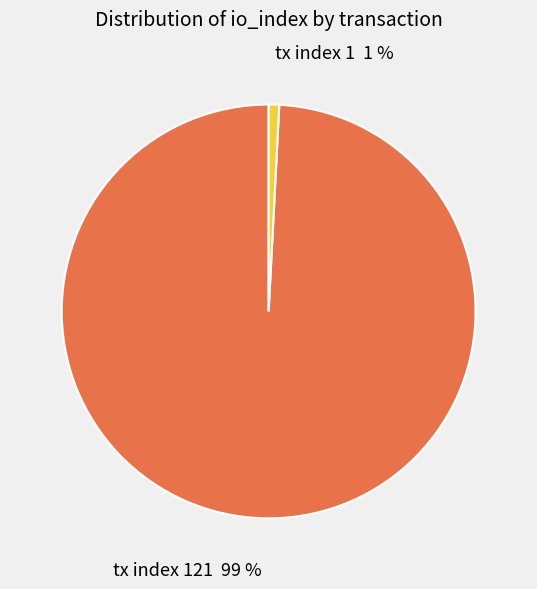

What is the majority slice?

tx index 121 99 %